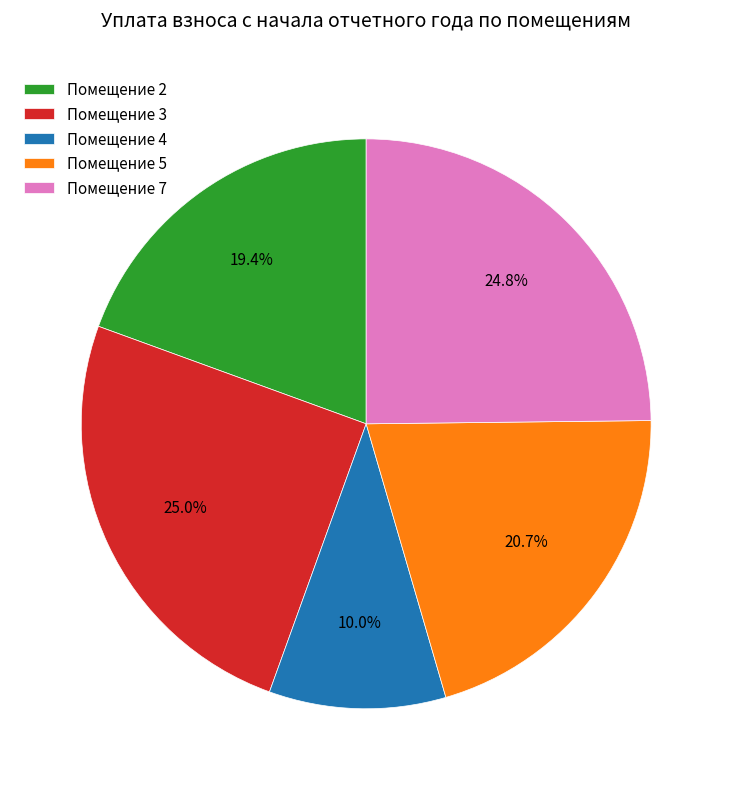

Is the sum of Помещение 3 and Помещение 5 greater than half?

No